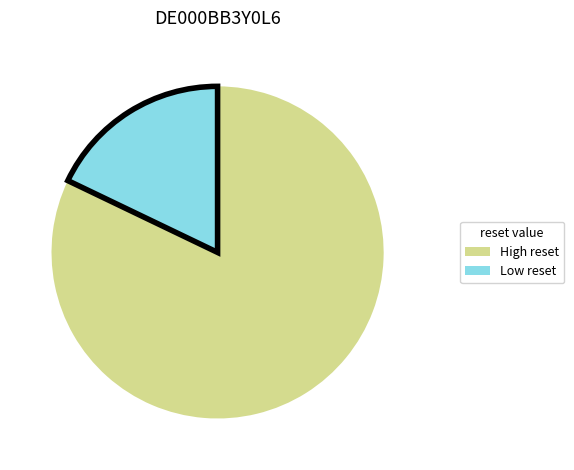

Is Low reset the majority of the pie?

No